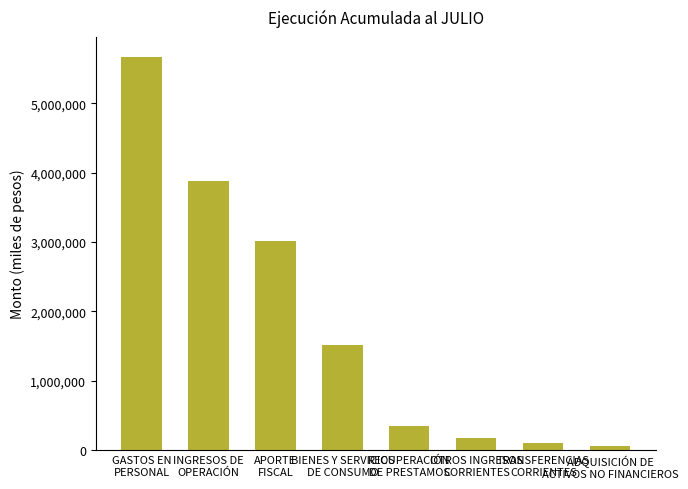

What is the value of the 5th bar from the left?

345971